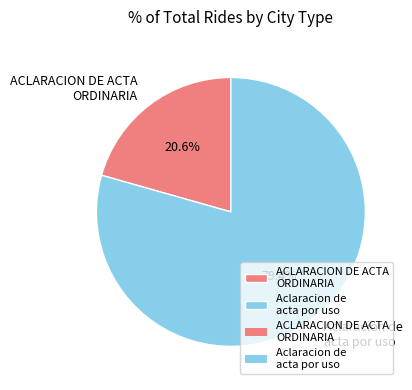

Rank the categories by value from lowest to highest.

ACLARACION DE ACTA ORDINARIA, Aclaracion de acta por uso